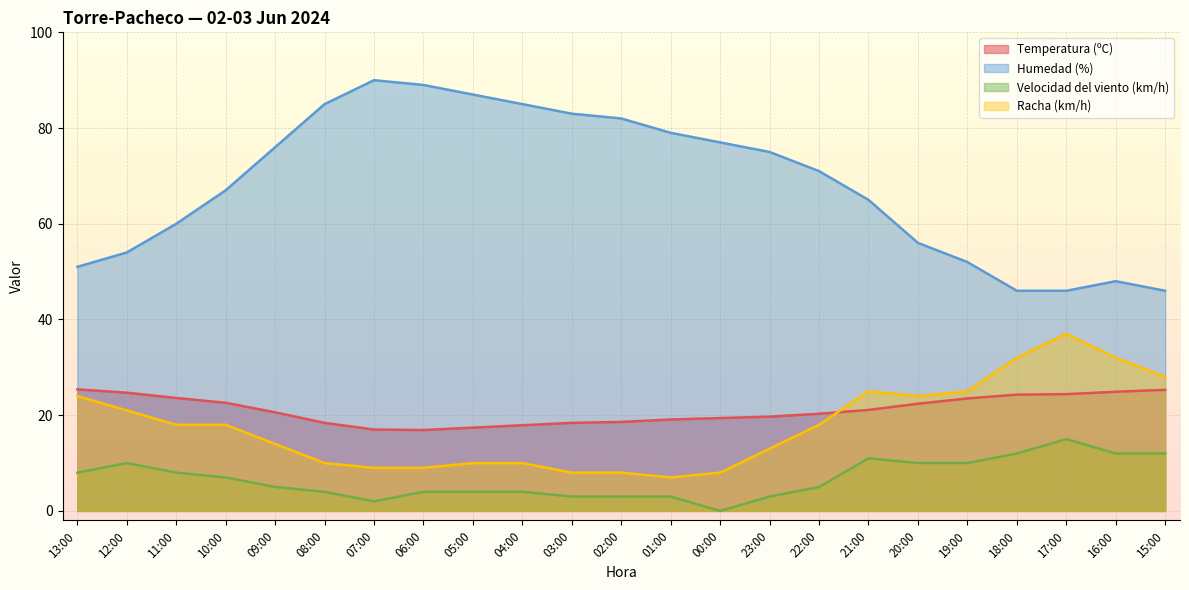

True or false: Humedad (%) and Racha (km/h) intersect in this chart.

False